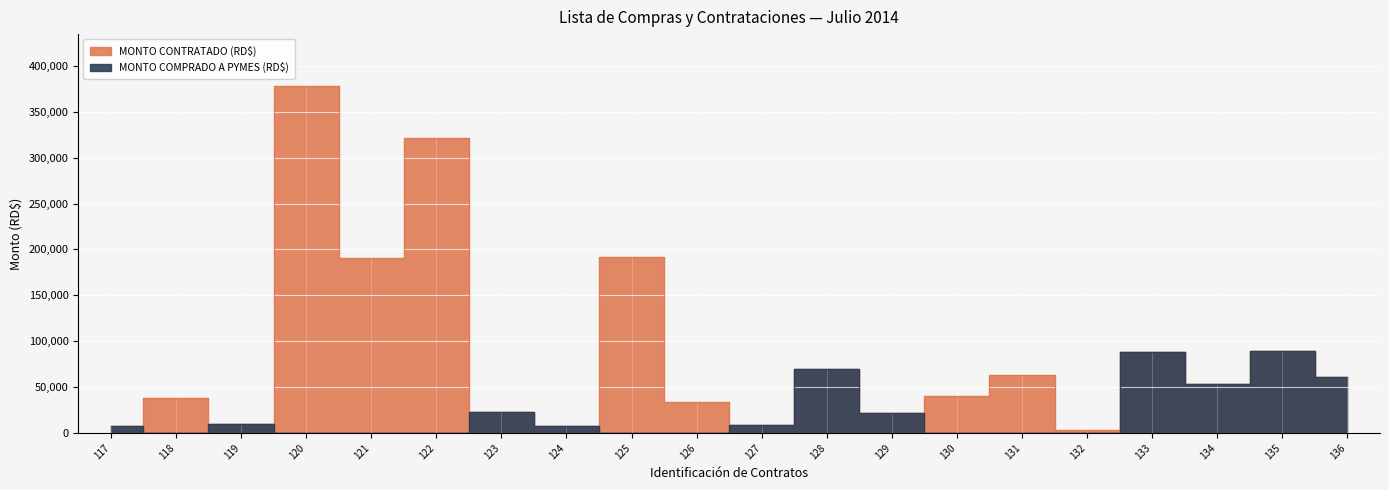

How many interior local peaks does the MONTO COMPRADO A PYMES (RD$) series have?

5